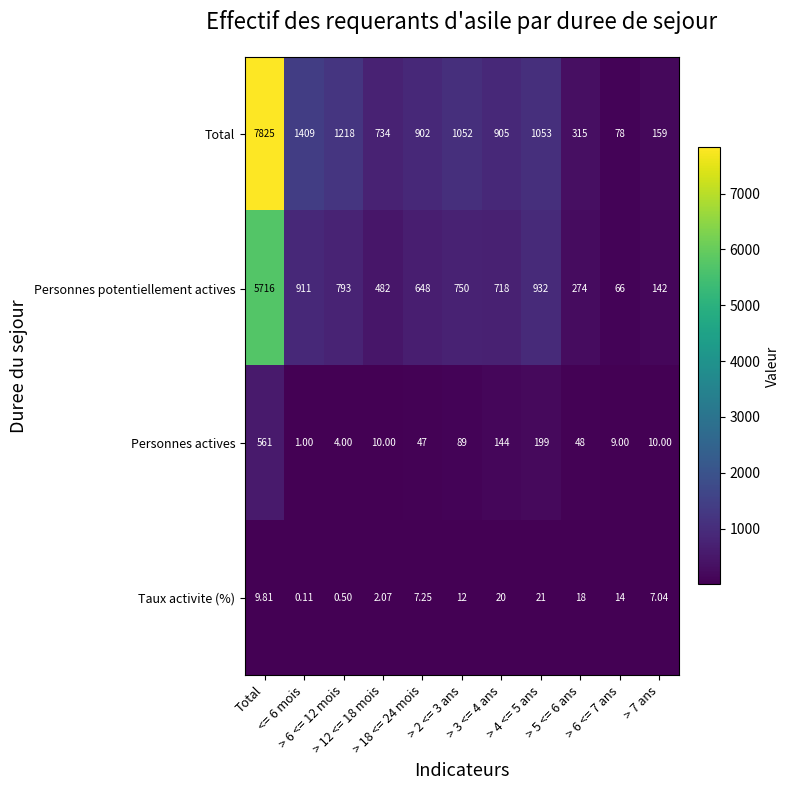

List the series in order of their peak value, highest first.

Total, Personnes potentiellement actives, Personnes actives, Taux activite (%)